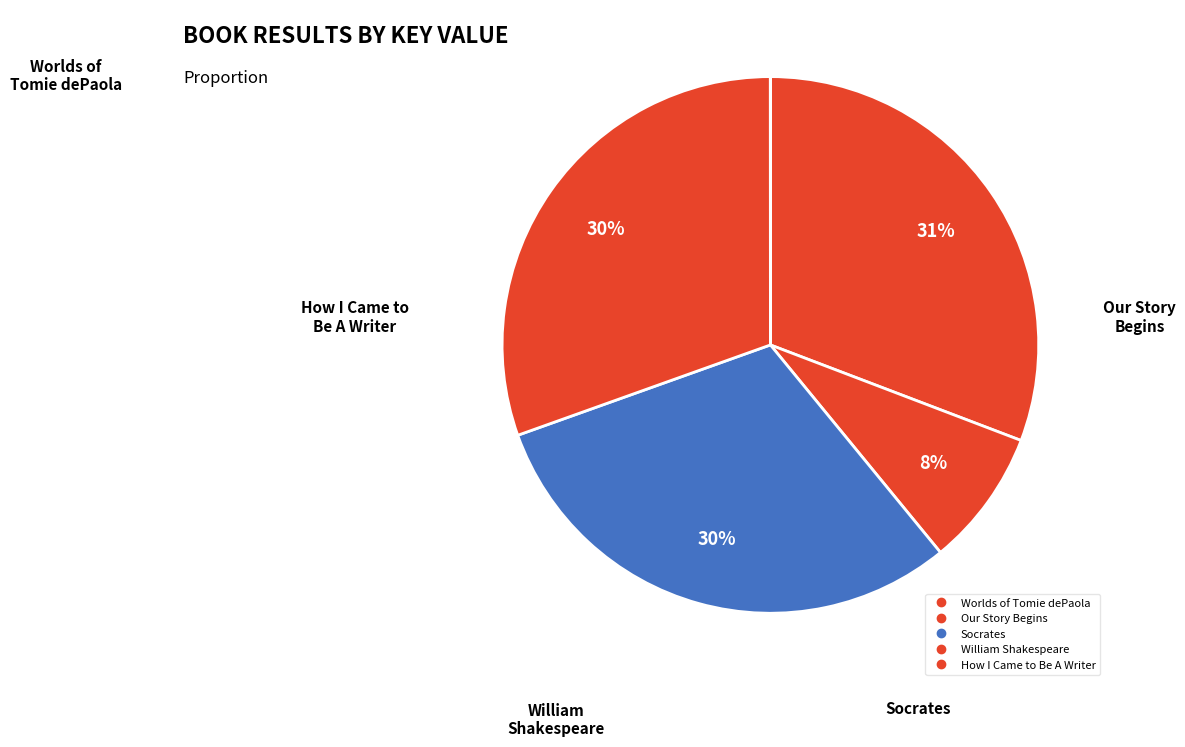

Count the number of slices in the pie.

5